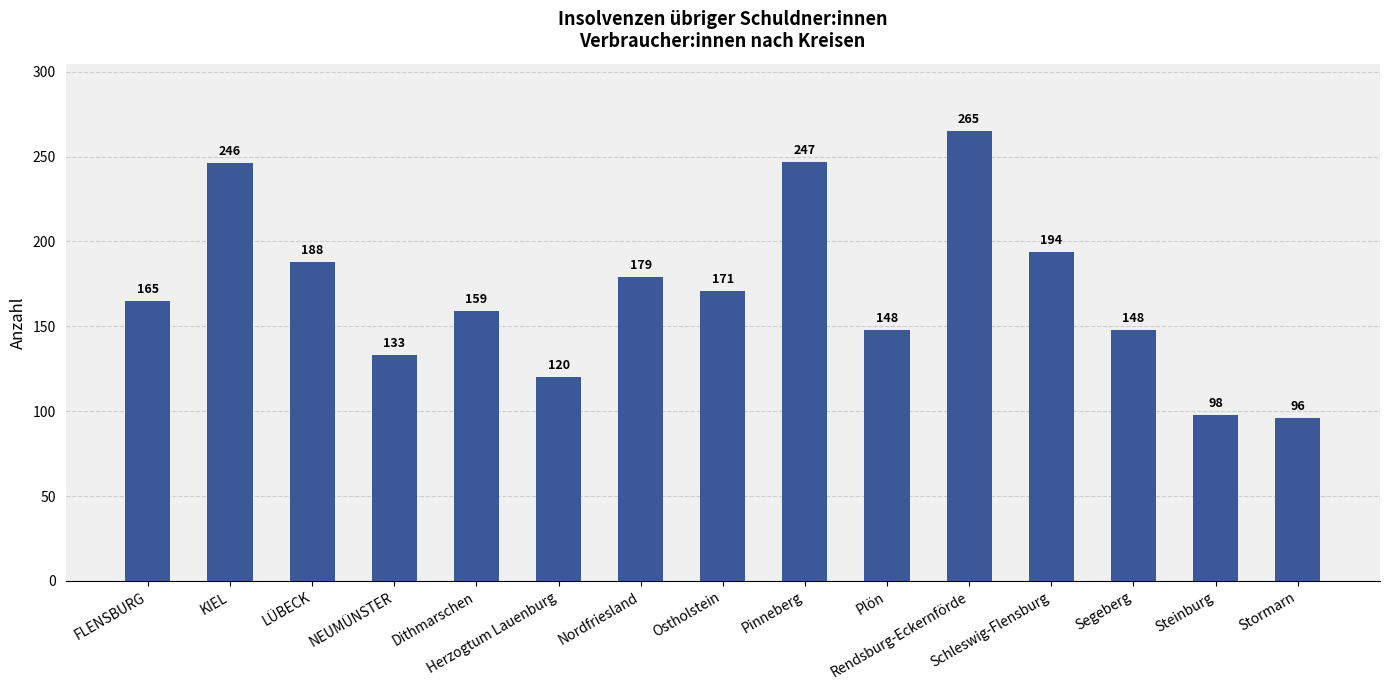

What is the label of the 5th bar from the left?

Dithmarschen